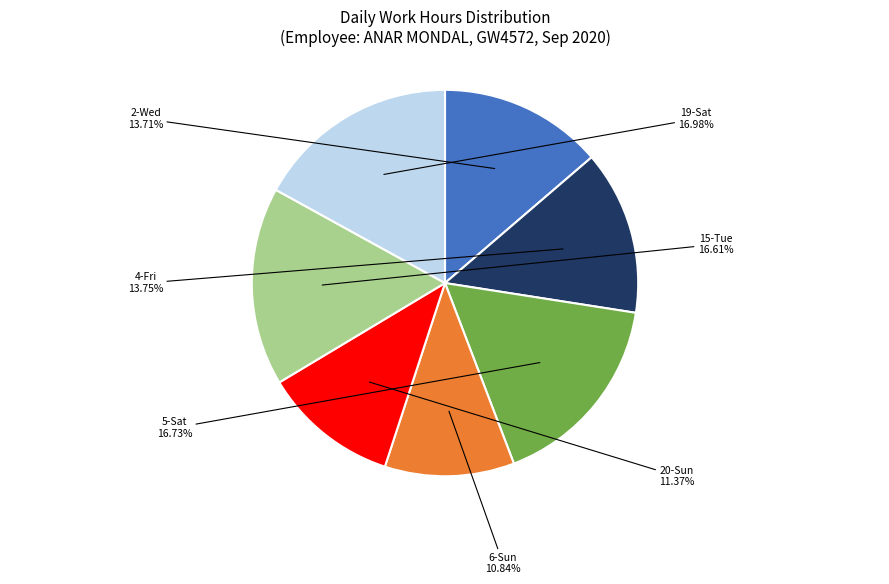

How many segments does this pie chart have?

7